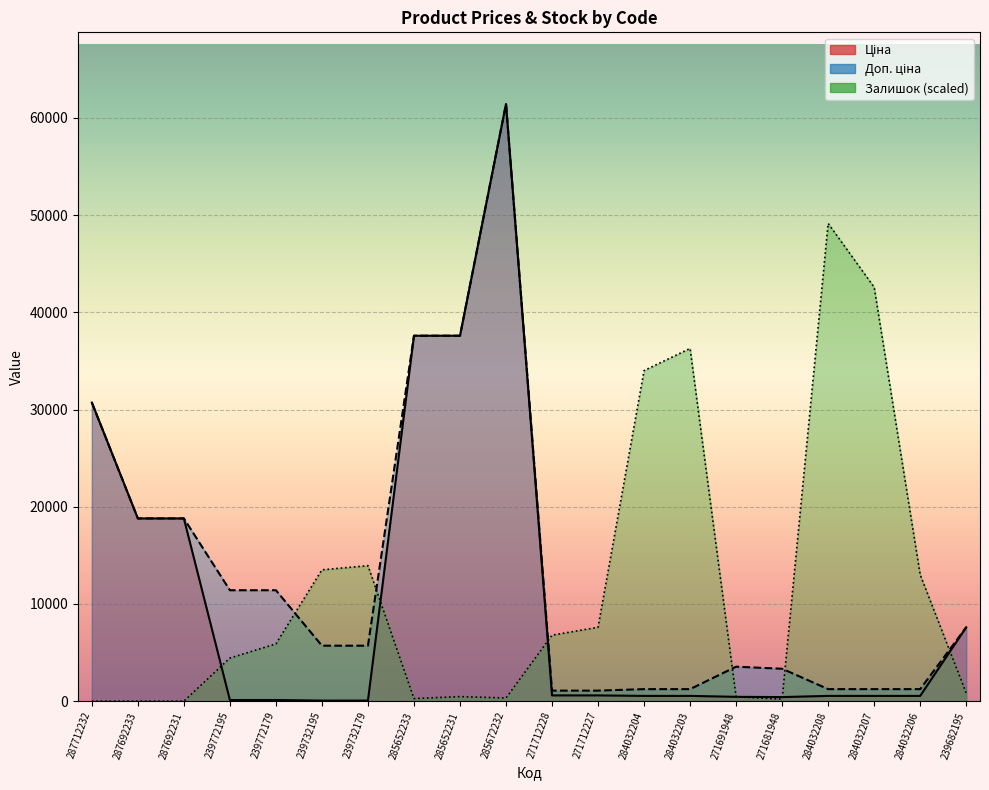

At which category is the sum across all series the highest?

285672232